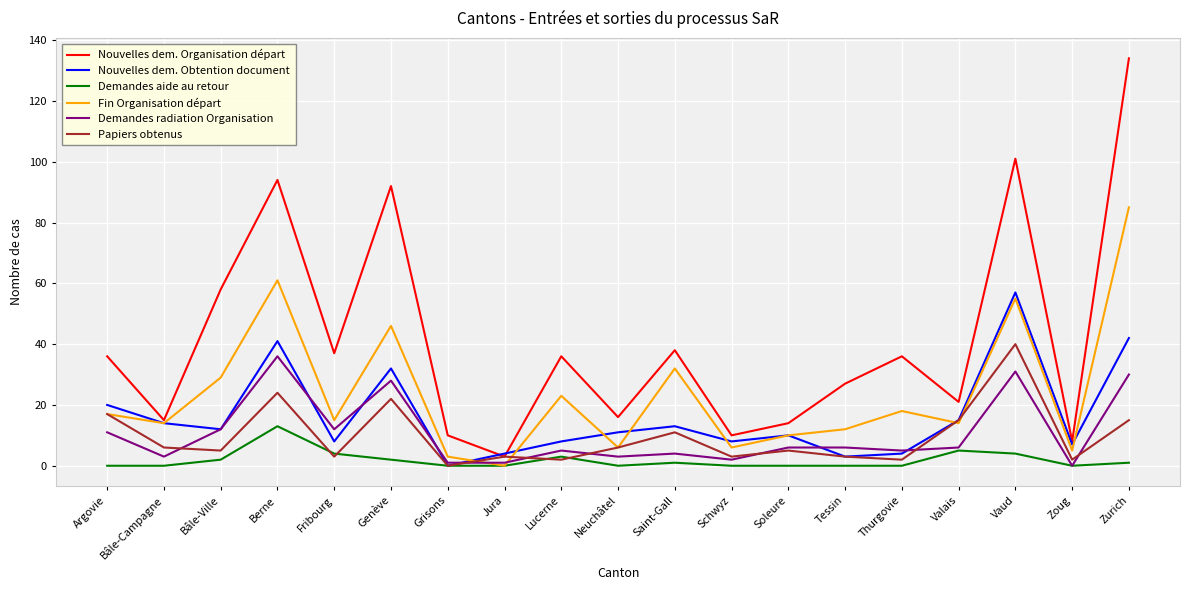

Reading right to left, list all the values displayed in this chart.

Nouvelles dem. Organisation départ: 134	8	101	21	36	27	14	10	38	16	36	3	10	92	37	94	58	15	36
Nouvelles dem. Obtention document: 42	7	57	15	4	3	10	8	13	11	8	4	0	32	8	41	12	14	20
Demandes aide au retour: 1	0	4	5	0	0	0	0	1	0	3	0	0	2	4	13	2	0	0
Fin Organisation départ: 85	5	55	14	18	12	10	6	32	6	23	0	3	46	15	61	29	14	17
Demandes radiation Organisation: 30	0	31	6	5	6	6	2	4	3	5	1	1	28	12	36	12	3	11
Papiers obtenus: 15	2	40	15	2	3	5	3	11	6	2	3	0	22	3	24	5	6	17